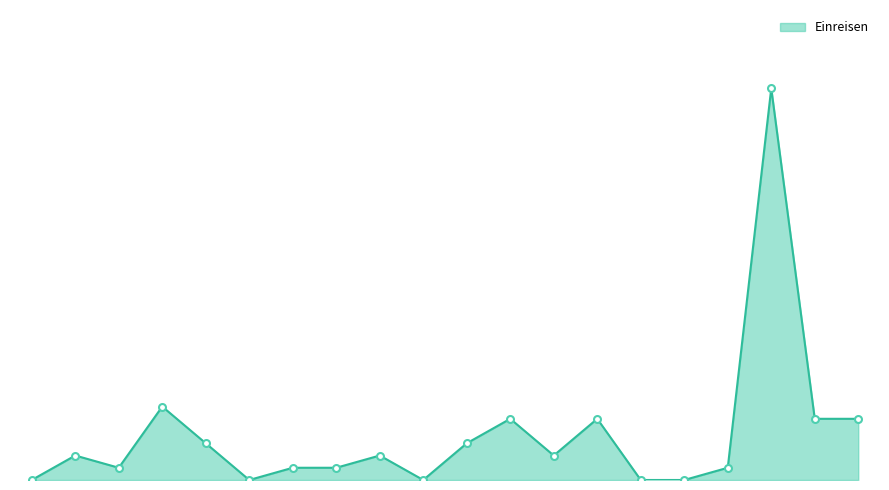

Is this an area chart (filled region under the line)?

Yes